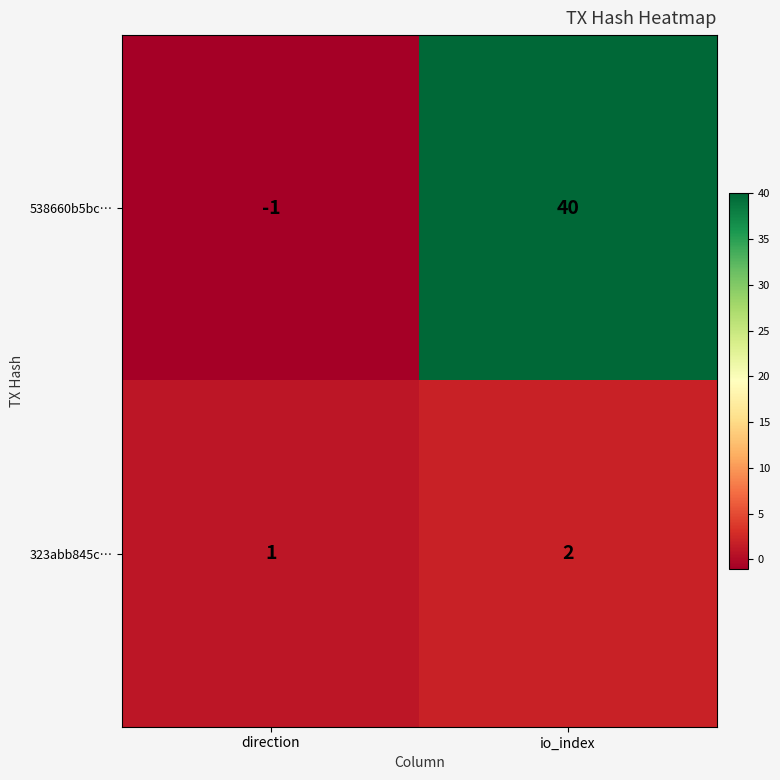

True or false: 538660b5bc… has a value of -2 at direction.

False